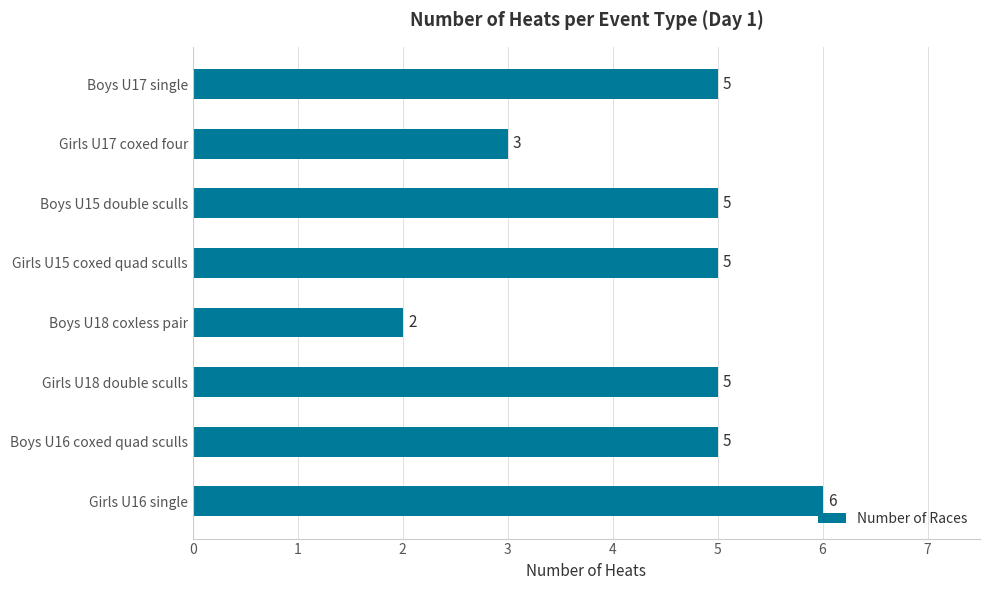

What is the greatest value displayed?

6